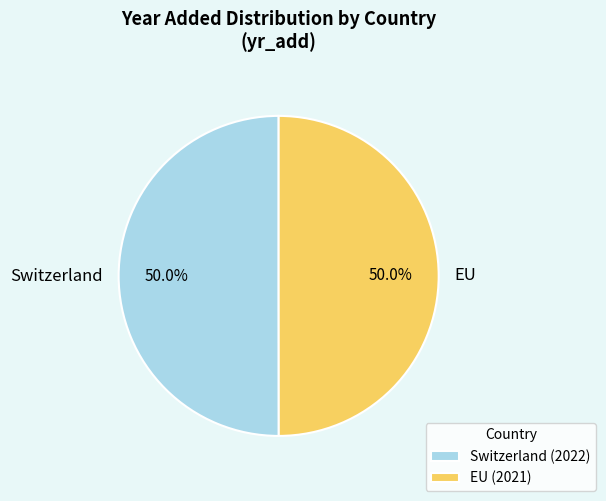

What percentage is the EU slice, to the nearest percent?

50%